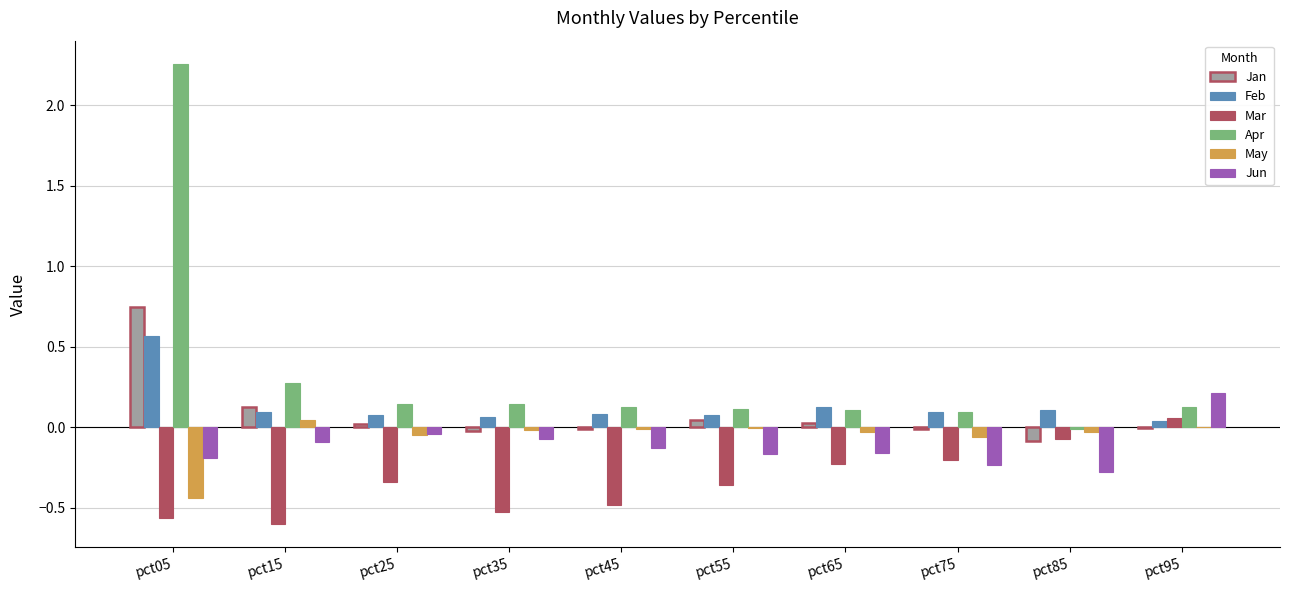

How many groups of bars are there?

10